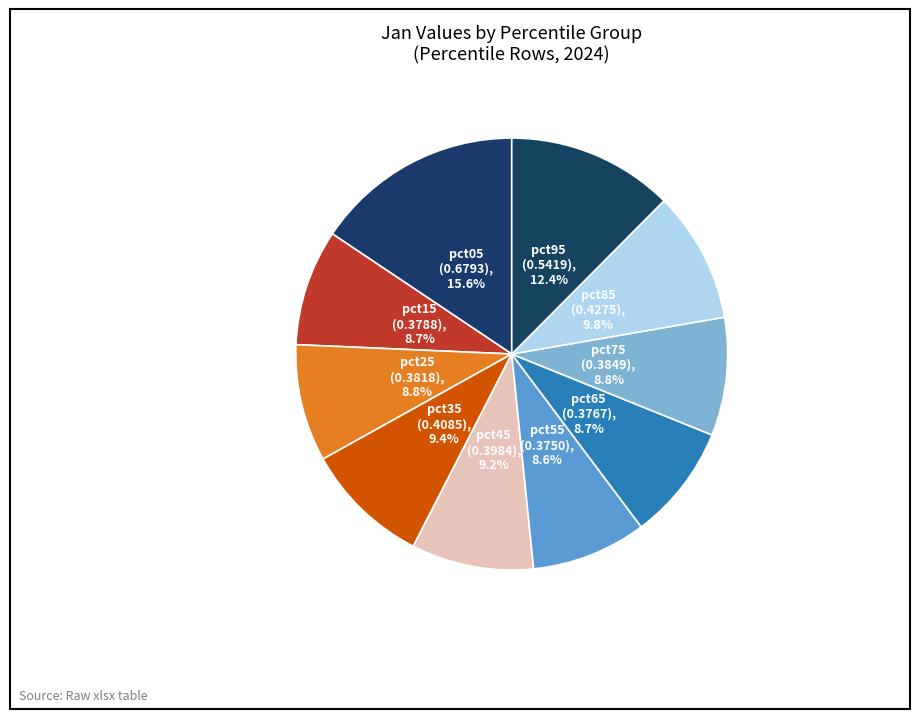

Does any single category account for the majority?

No